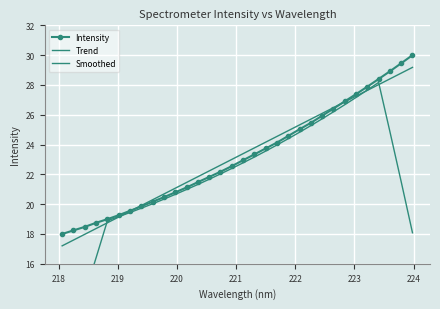

At how many categories does at least one series exceed 10?

32